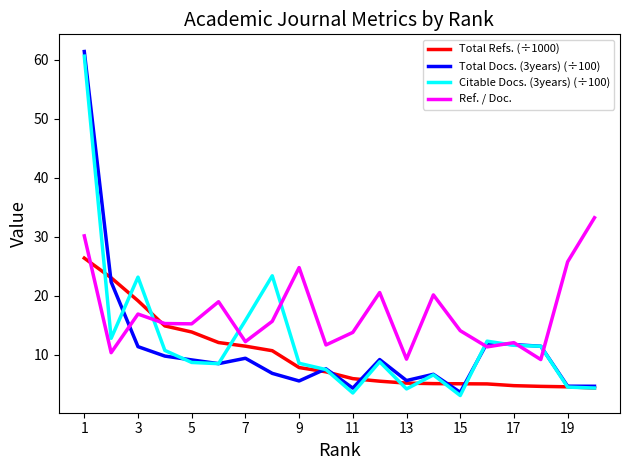

What is the maximum value shown in the chart?

61.4